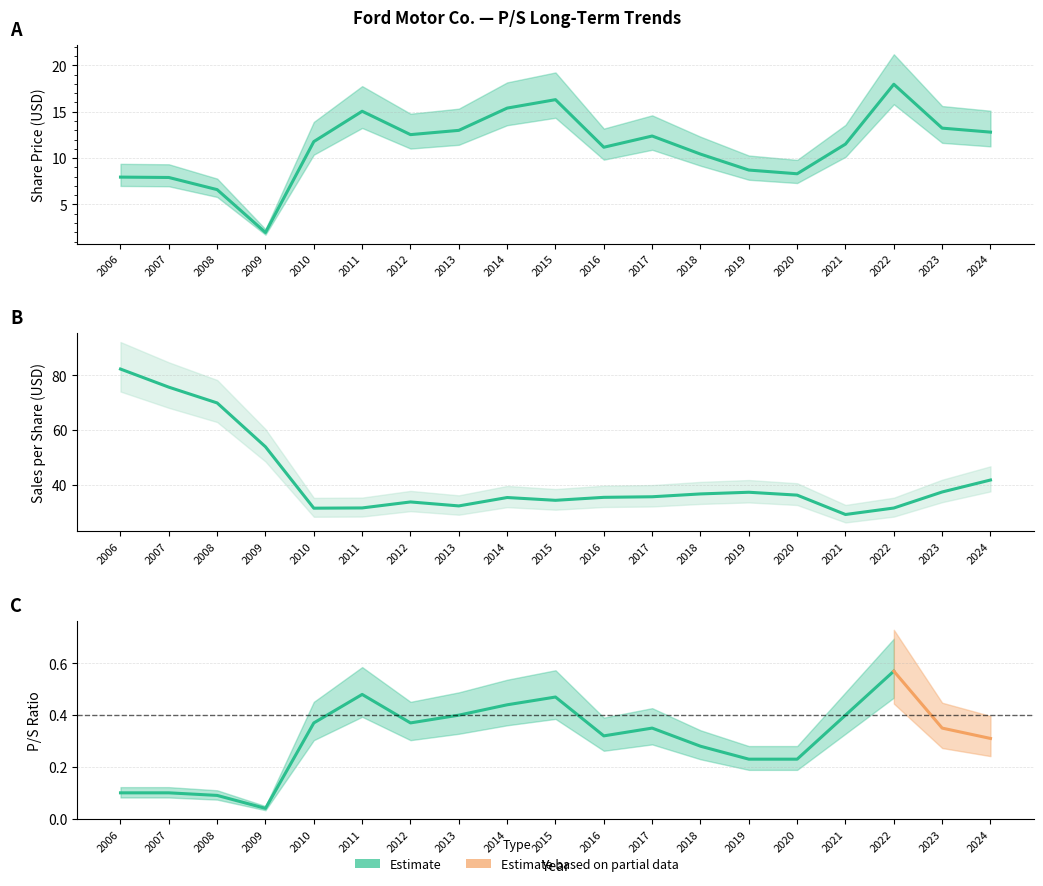

True or false: Sales per Share and Share Price cross at least once.

False